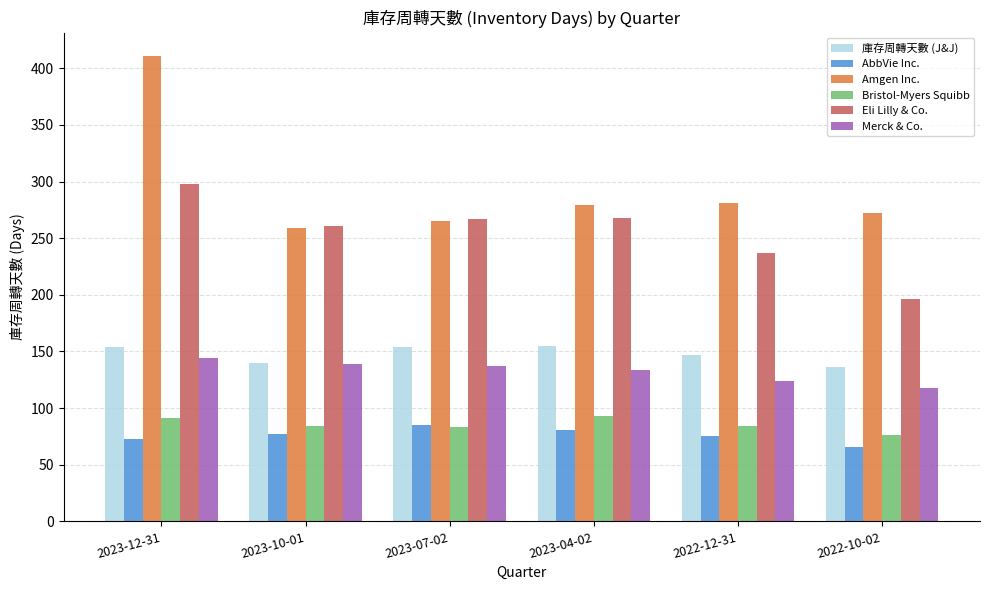

How many bars are there in total?

36